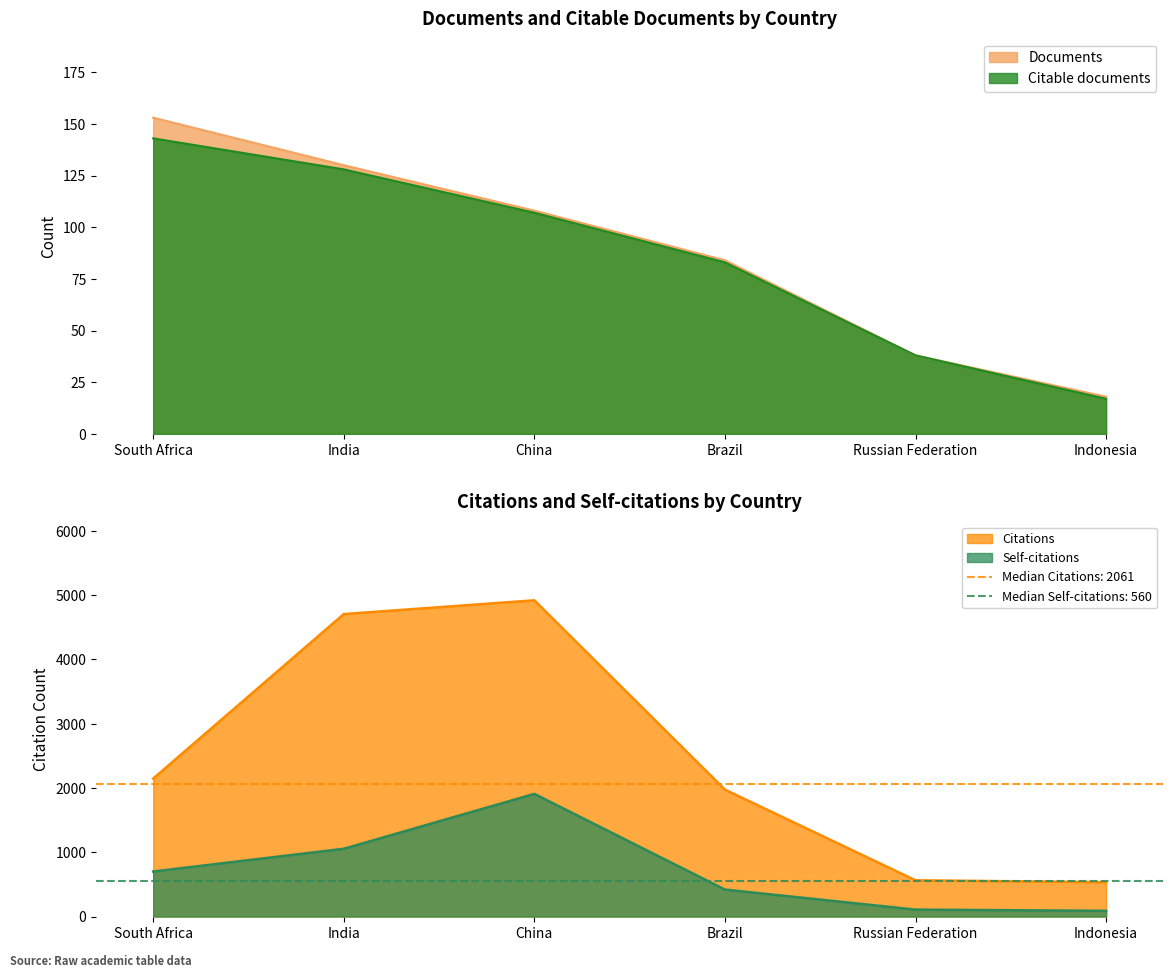

How many lines are shown in the chart?

4